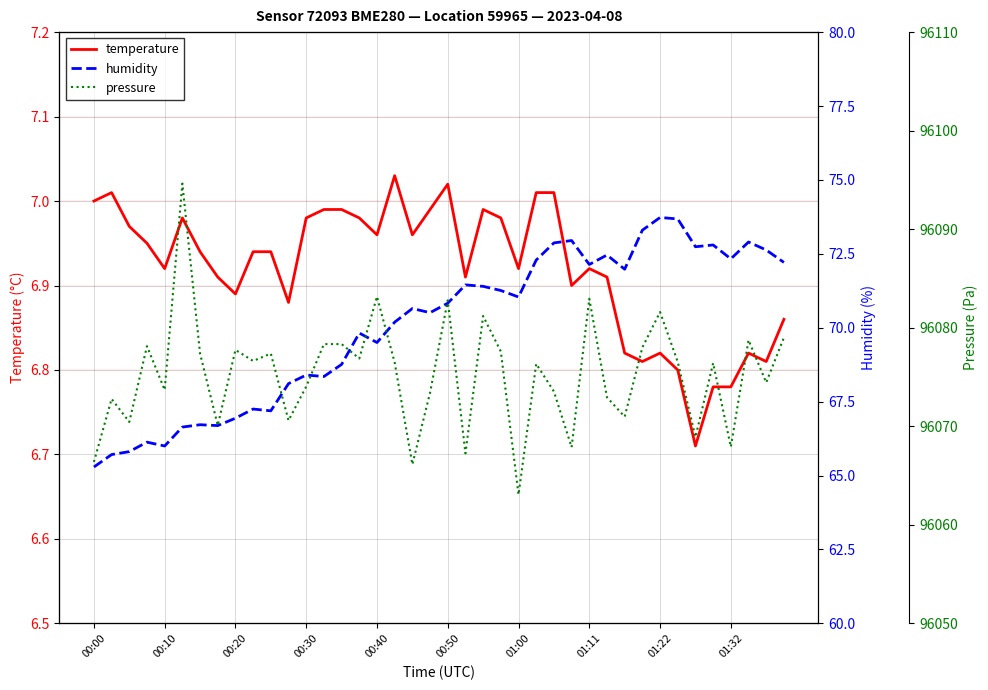

What is the difference between the highest and lowest values at 01:32?

96069.7